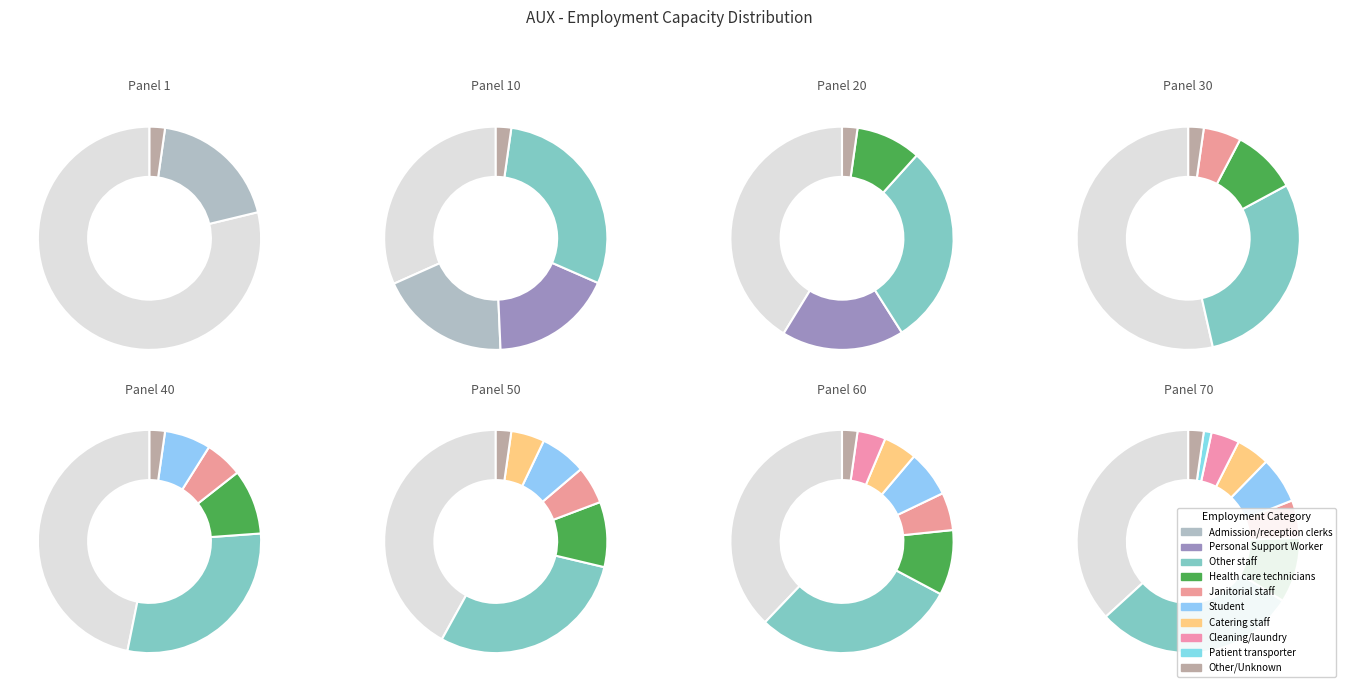

To the nearest percent, what percentage of the pie is Personal Support Worker?

18%